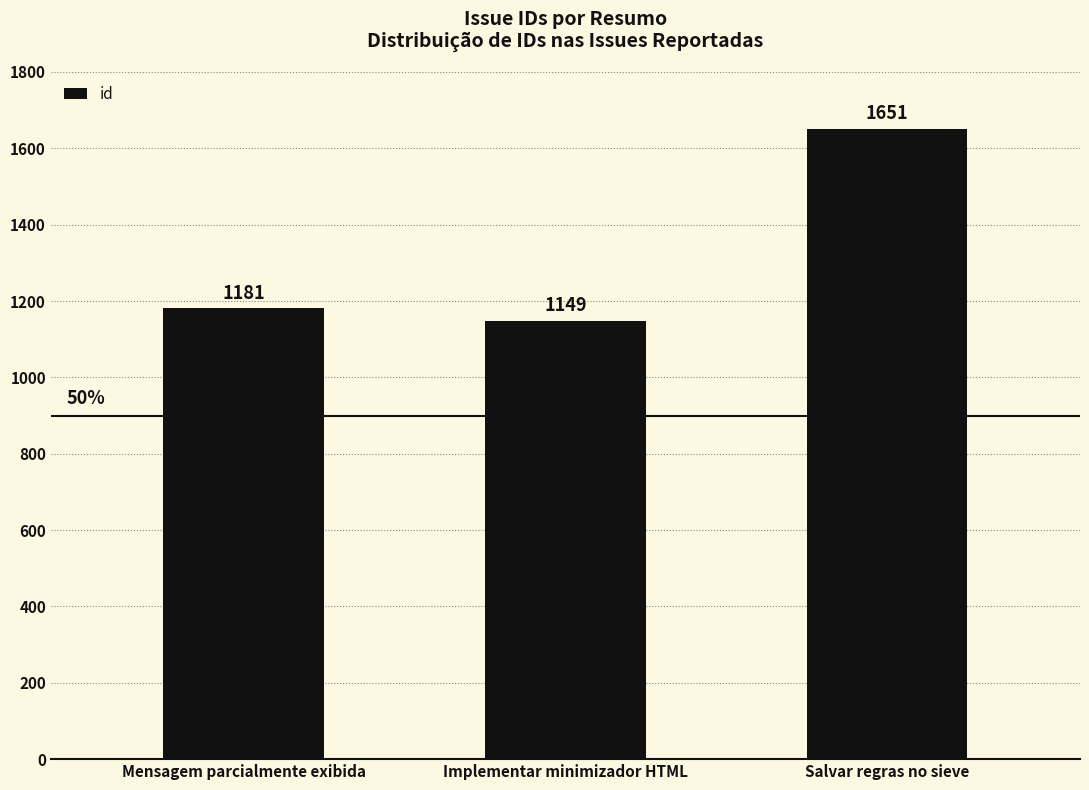

Reading left to right, transcribe all the data shown in this chart.

1181	1149	1651